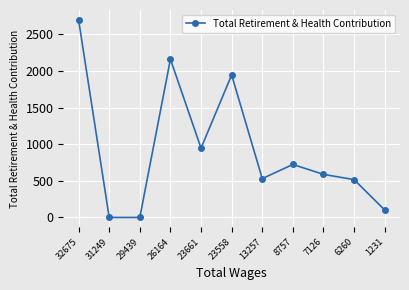

What is the sum of the values at 13257 and 7126?

1118